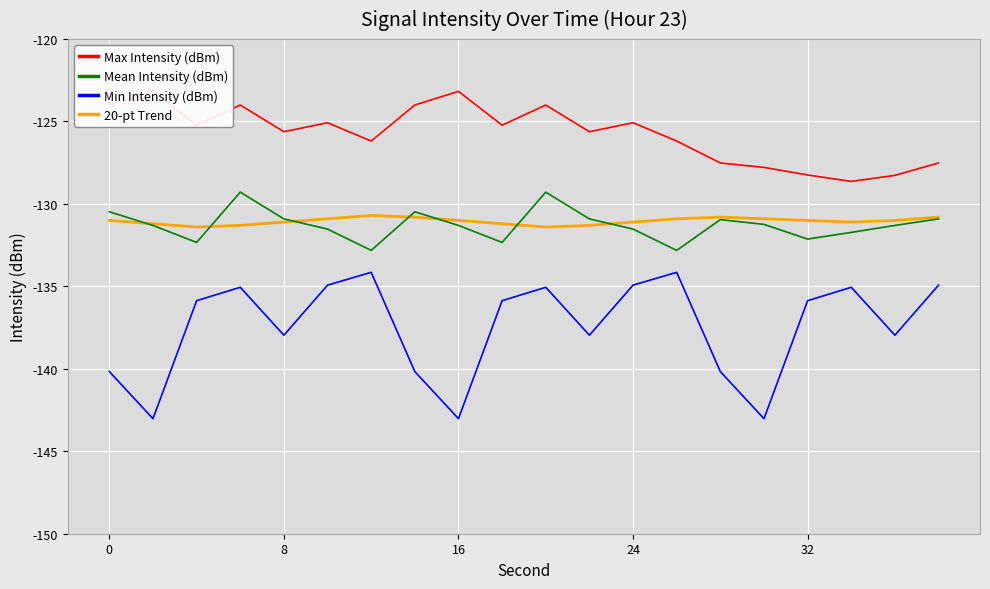

Is it true that Mean Intensity (dBm) equals -84.0 at 24?

False